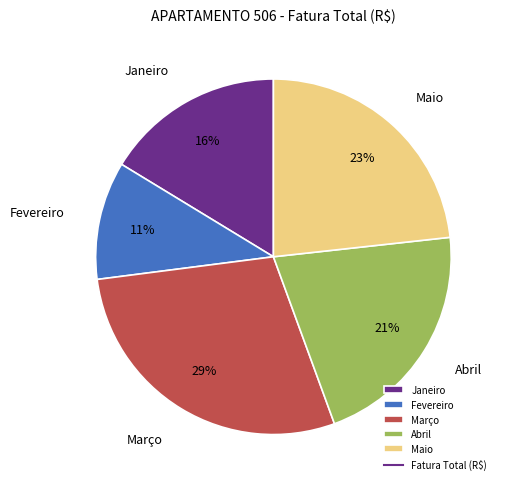

True or false: Fevereiro accounts for 4% of the total.

False